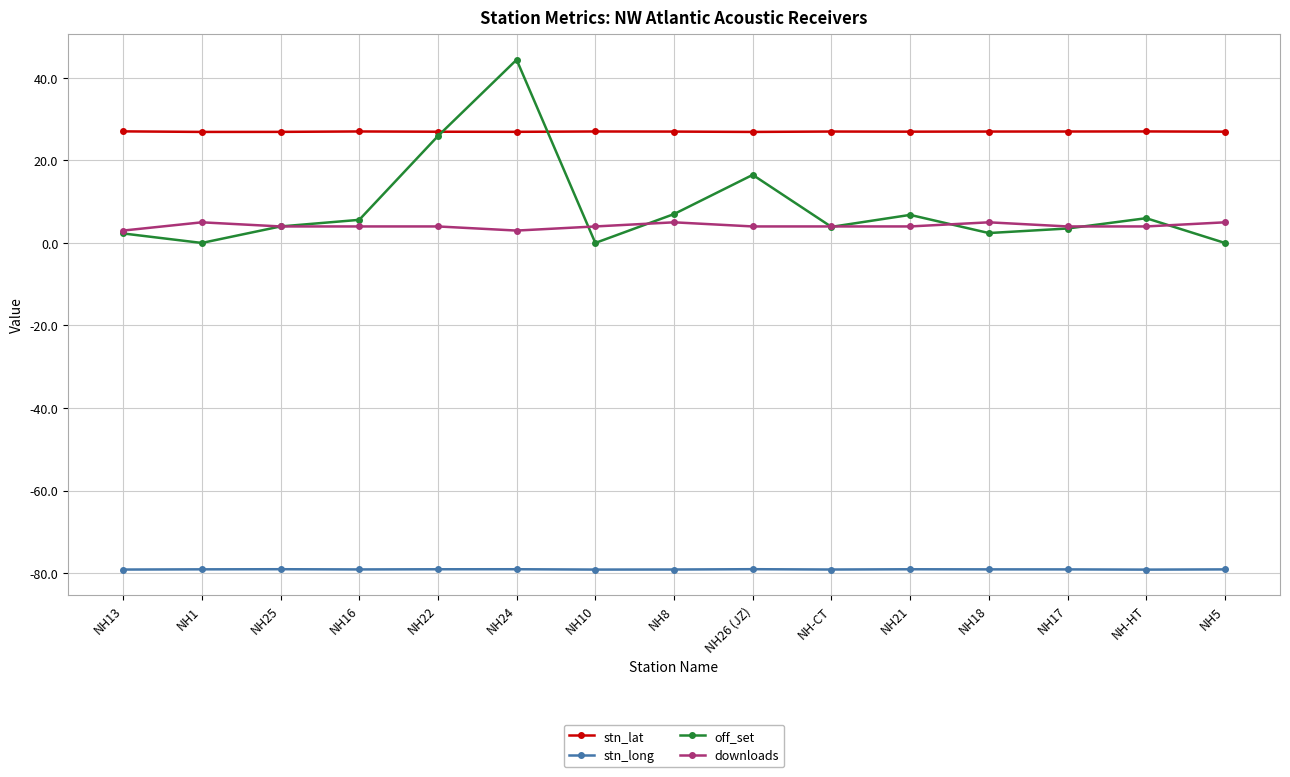

True or false: stn_long and off_set intersect in this chart.

False